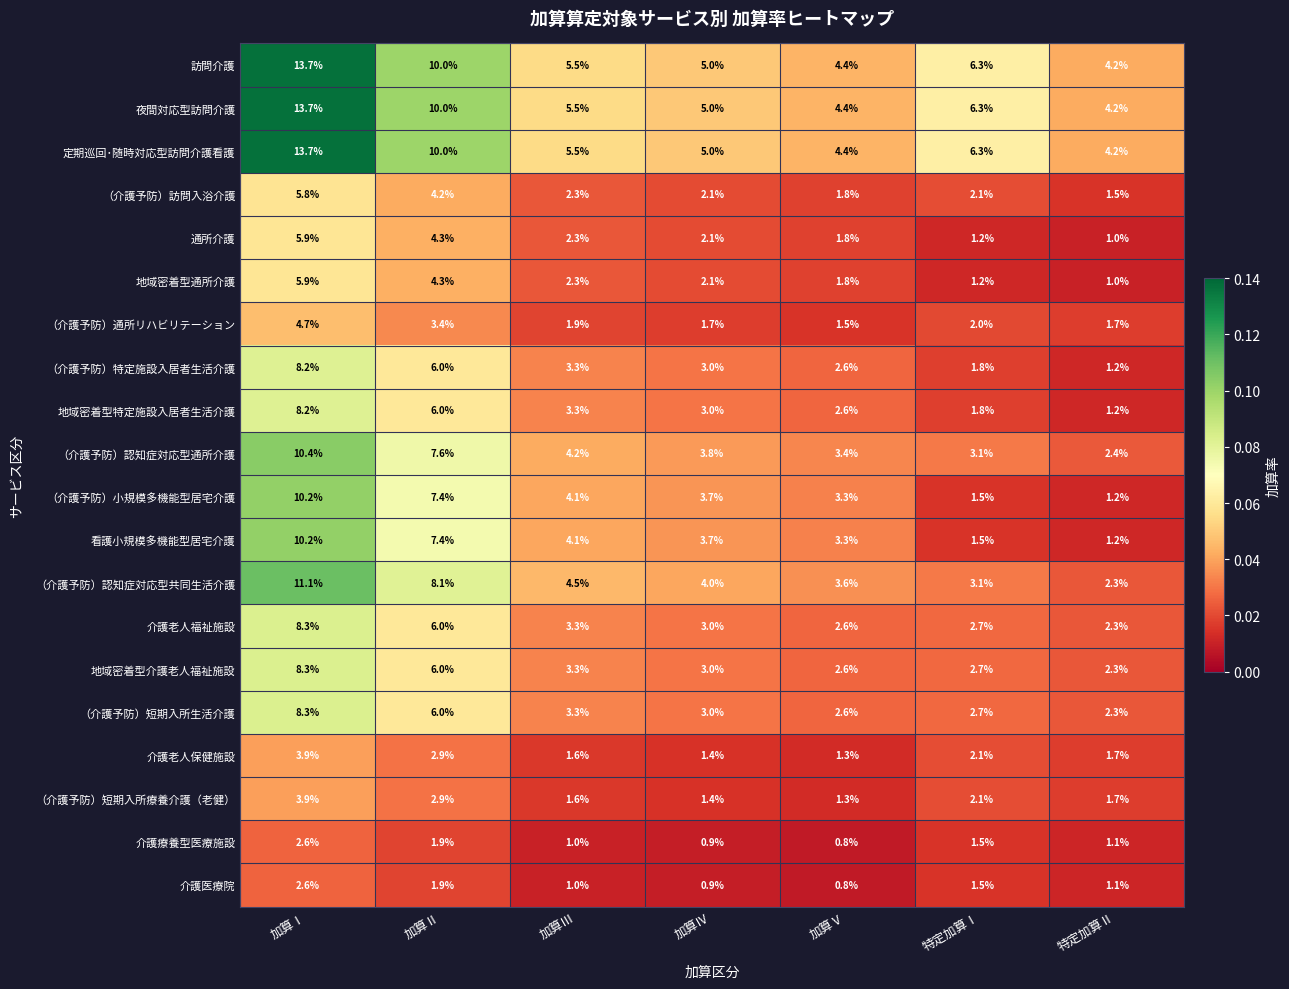

The value of 地域密着型特定施設入居者生活介護 at 加算Ⅳ is 1.4. True or false?

False